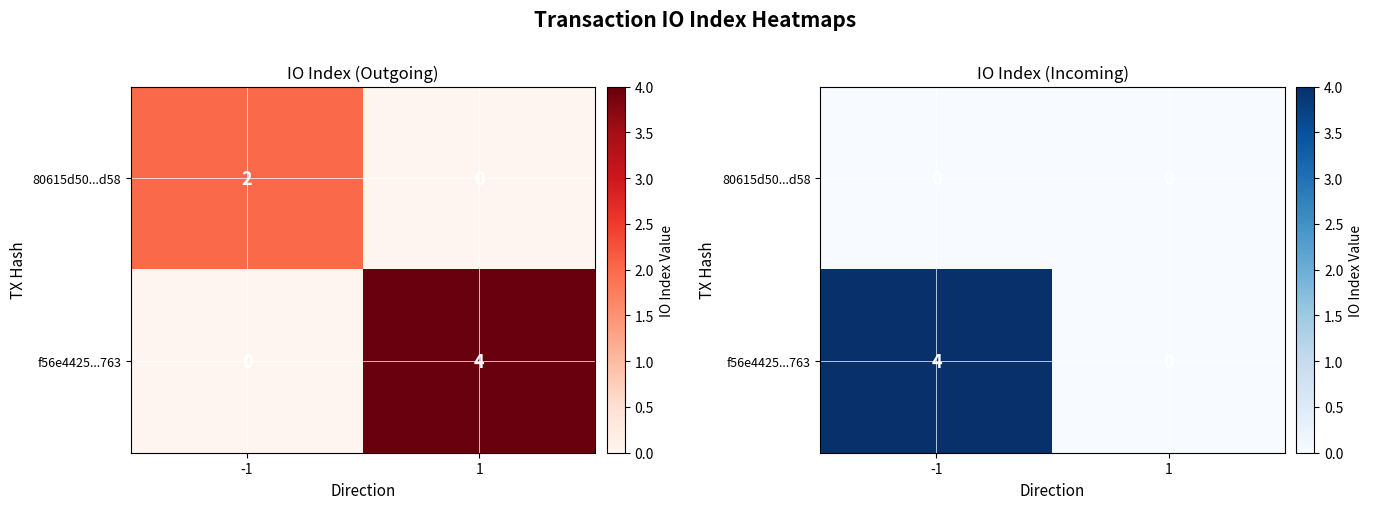

What is the total value across all series at -1?

4